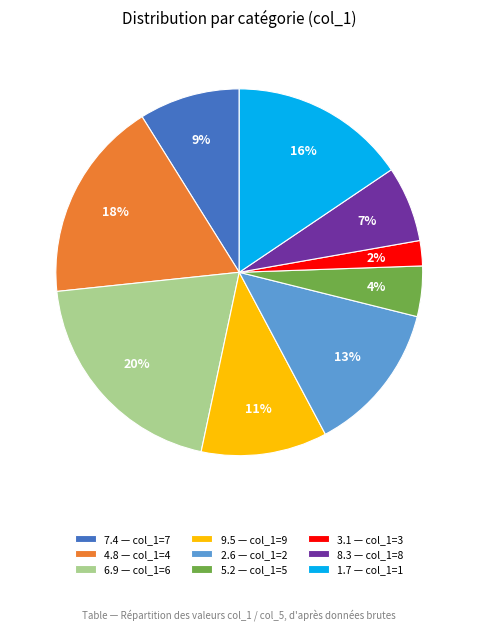

Do 6.9 — col_1=6 and 3.1 — col_1=3 together represent more than half of the pie?

No